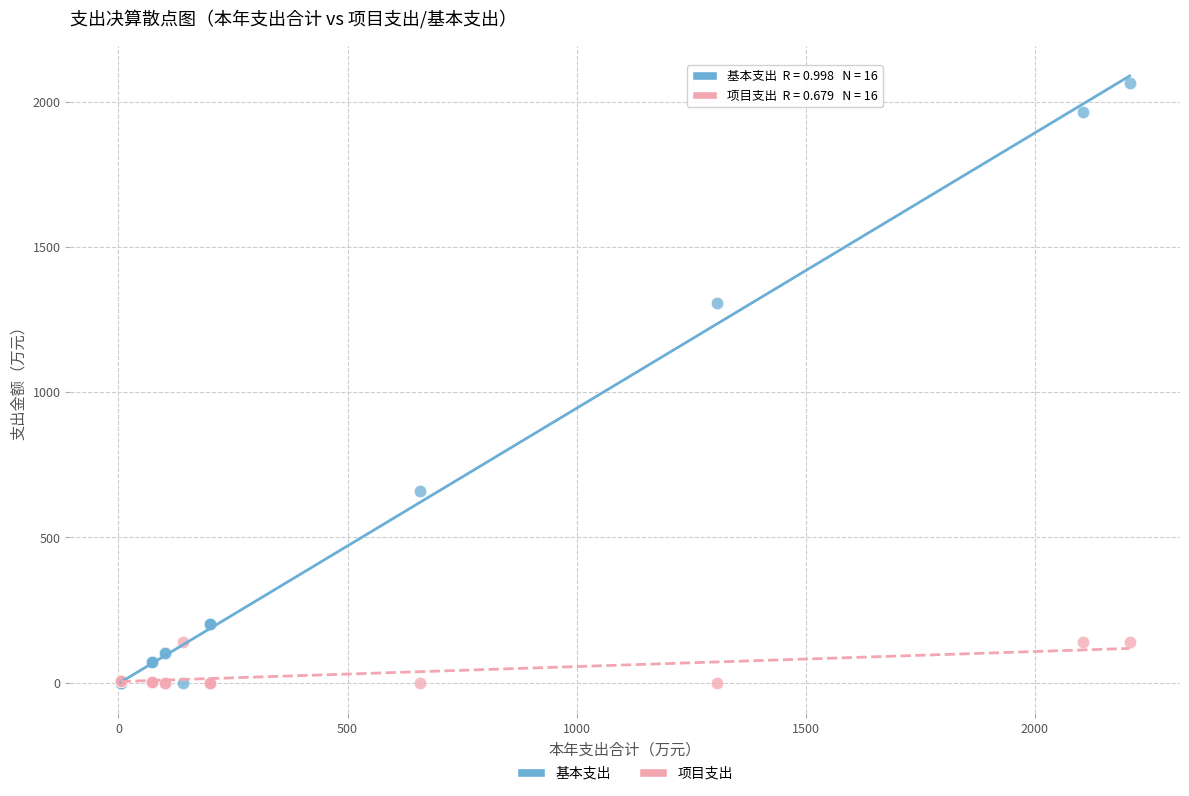

In the 基本支出 series, what Y value is closest to 1033?

1306.2